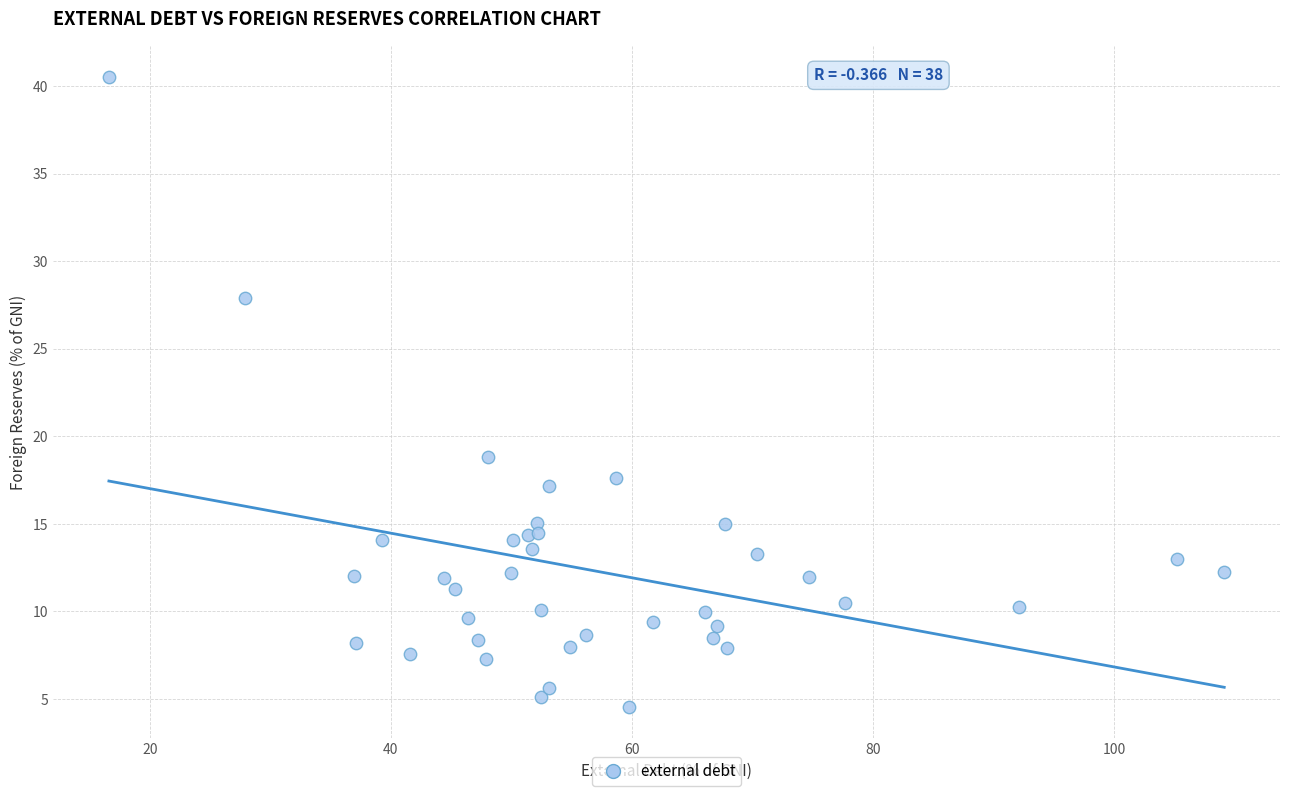

What Y value in the scatter plot is closest to 22?

18.8